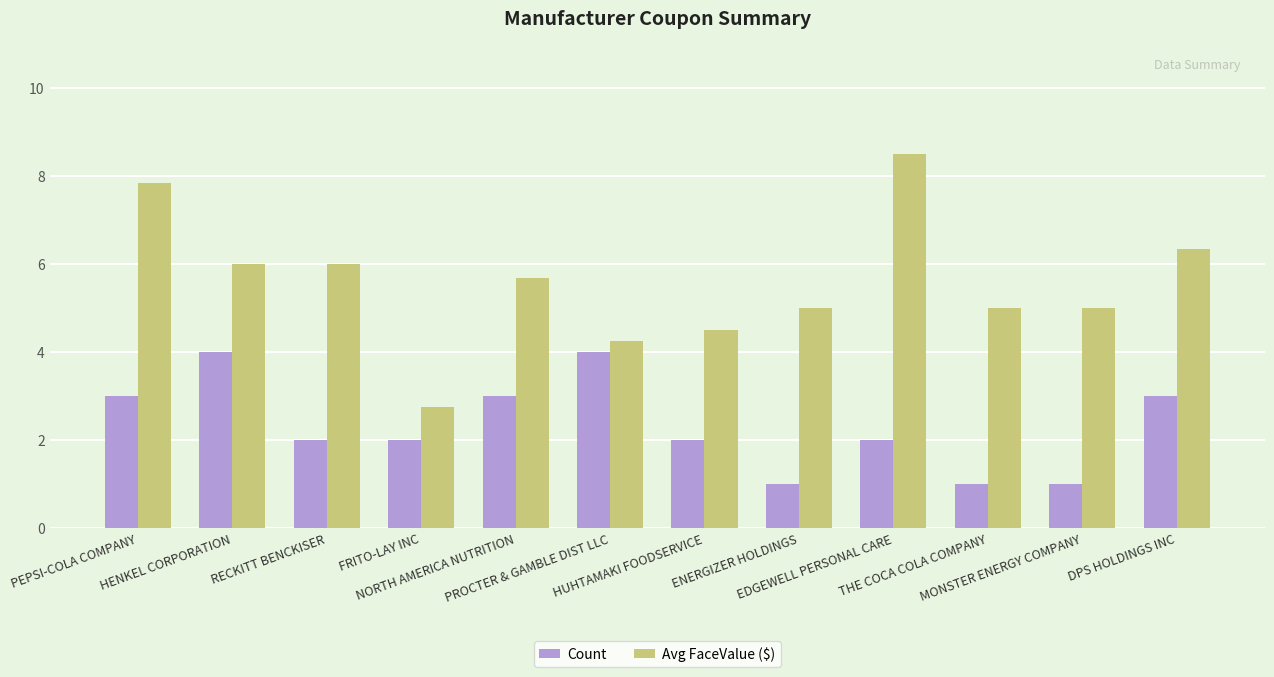

What are all the series names shown in the legend?

Count, Avg FaceValue ($)